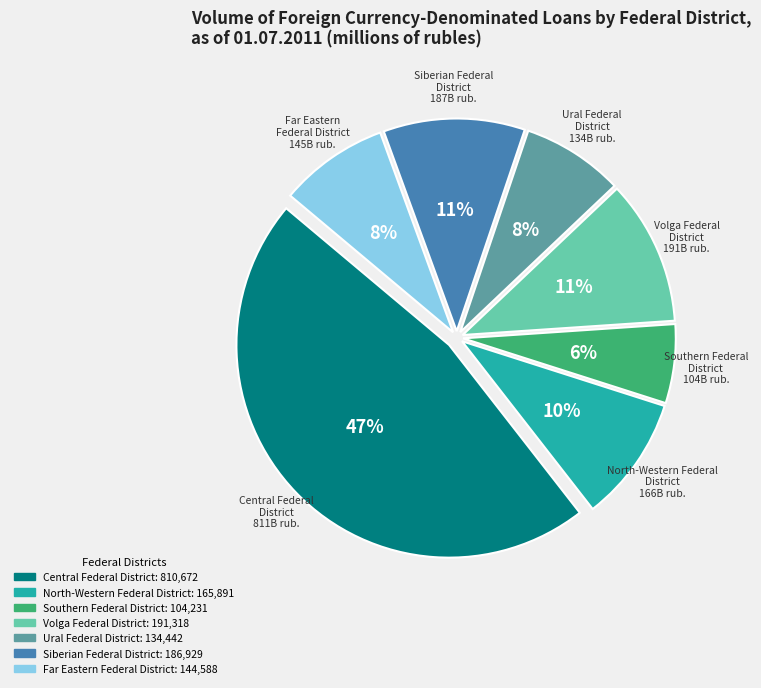

Do Central Federal District and Southern Federal District together represent more than half of the pie?

Yes